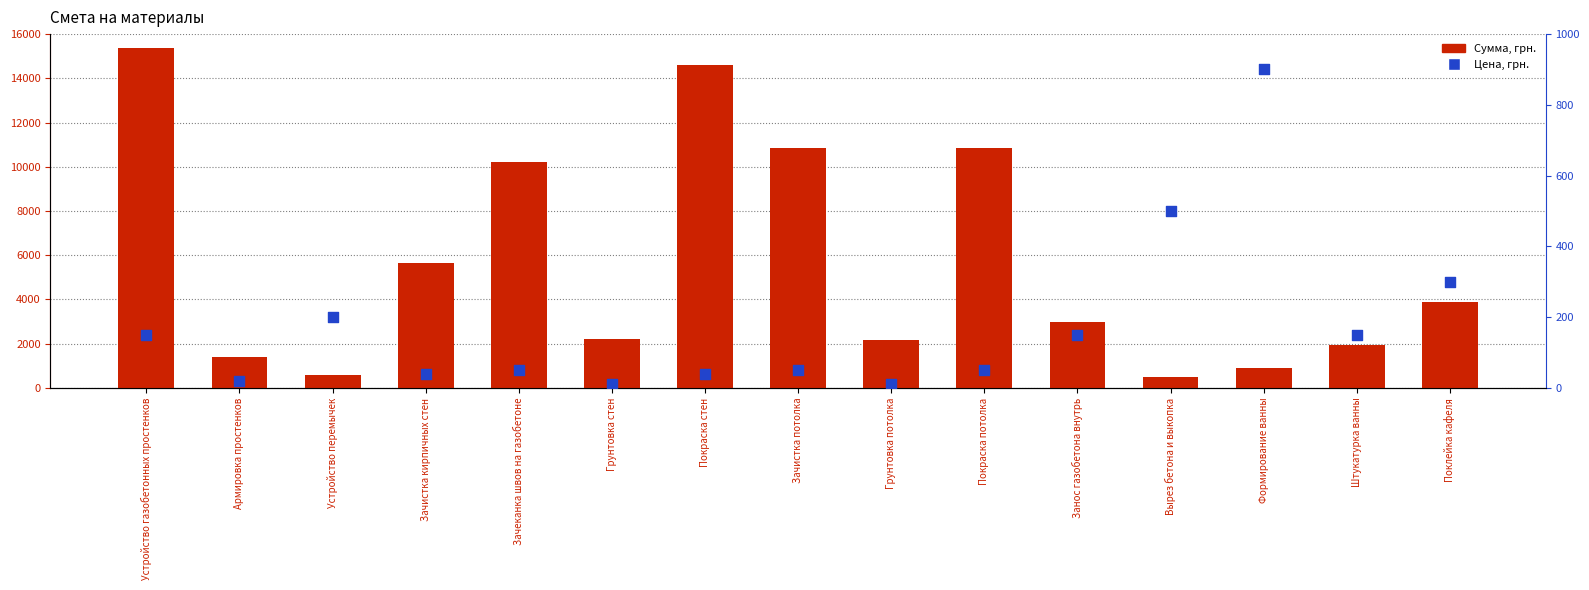

Which series has the largest Y range (max minus min)?

Сумма, грн.